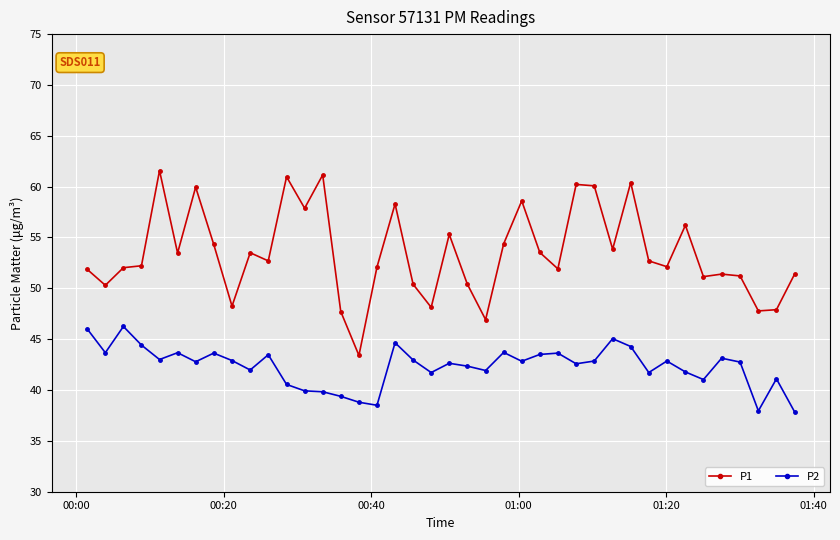

Does the chart display data point markers on the line(s)?

Yes